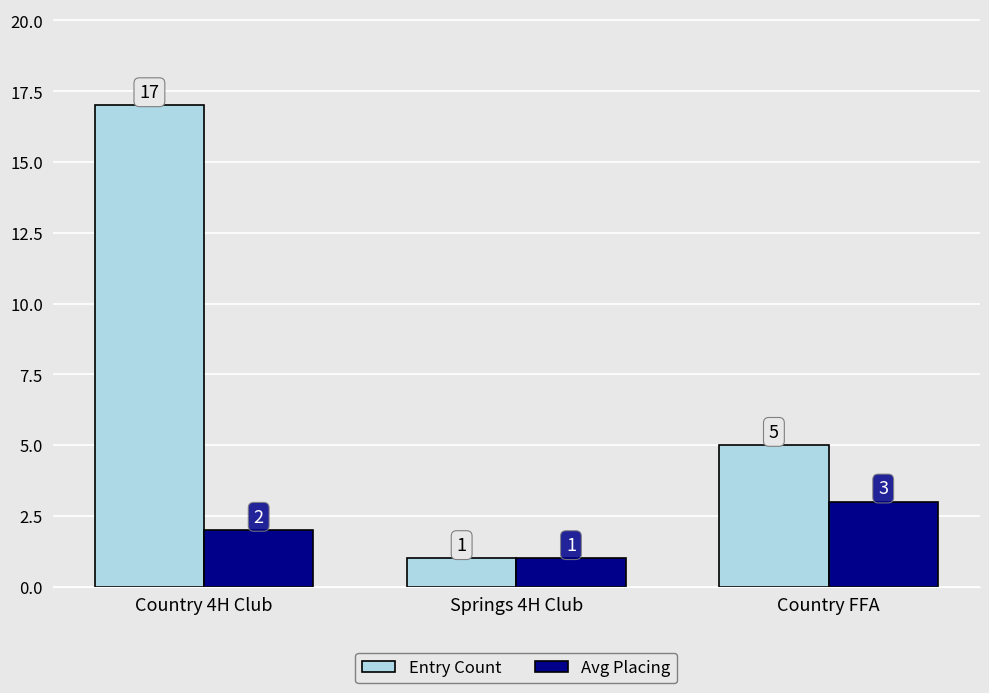

At which label does Entry Count reach its peak?

Country 4H Club